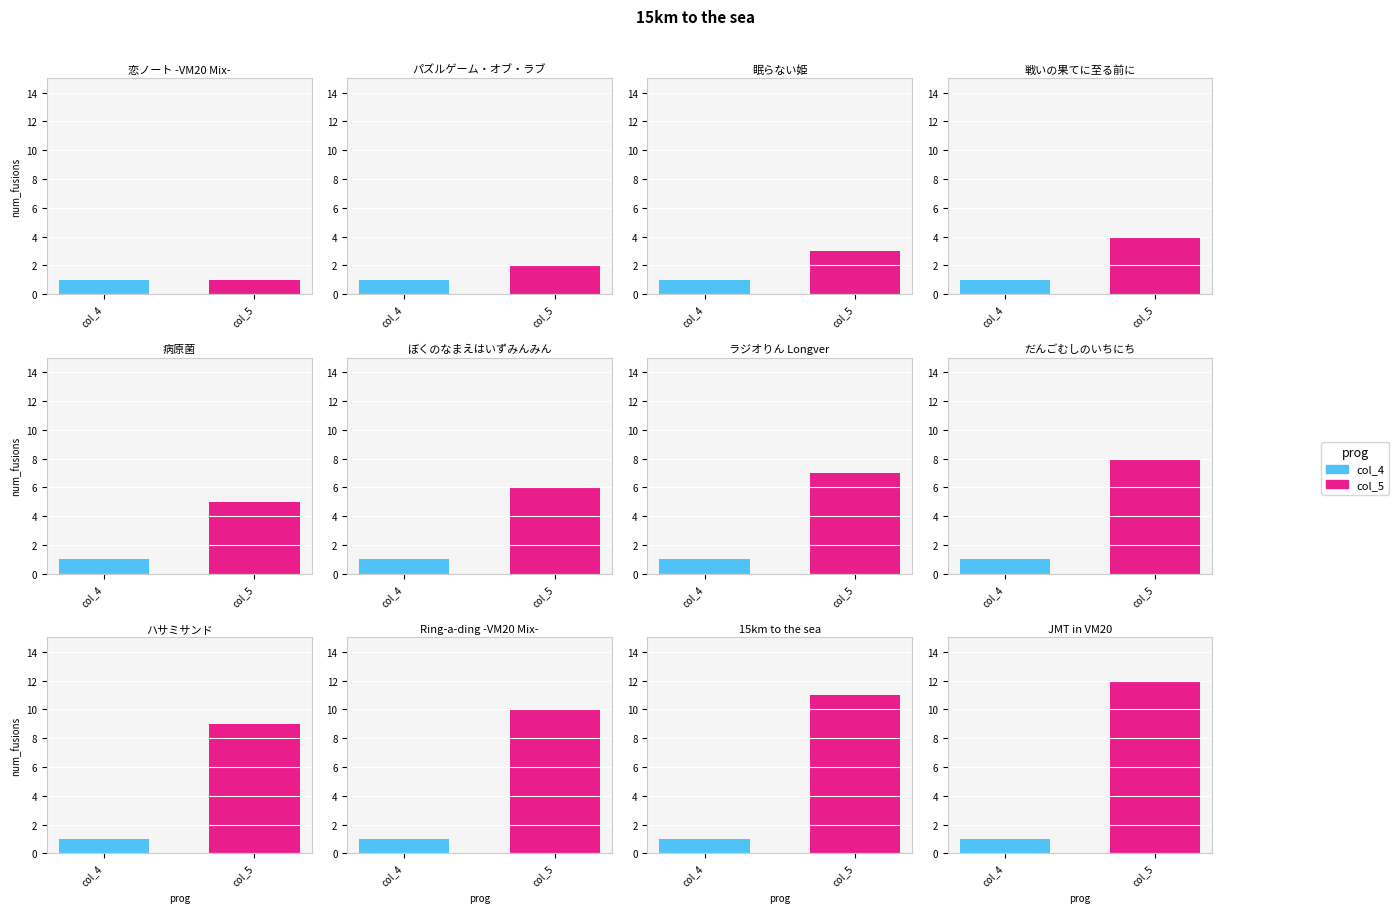

What is the difference between the col_5 values at 15km to the sea and 戦いの果てに至る前に?

7